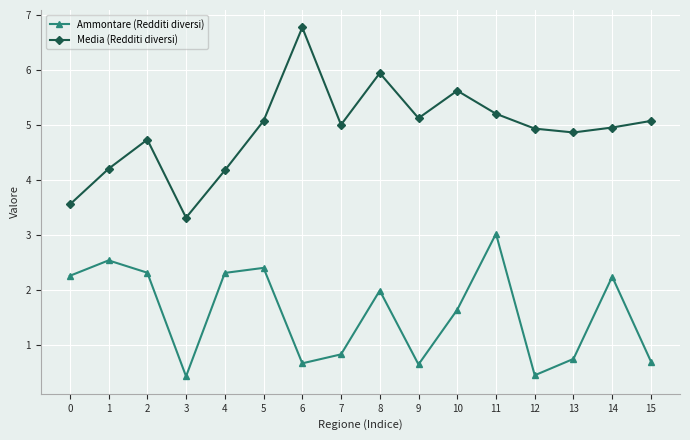

What is the lowest value of the Media (Redditi diversi) series?

3.3